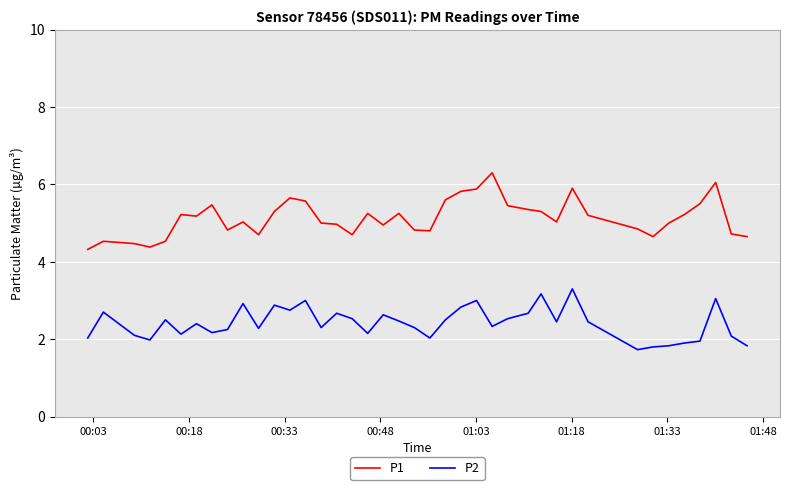

List the series in order of their peak value, highest first.

P1, P2